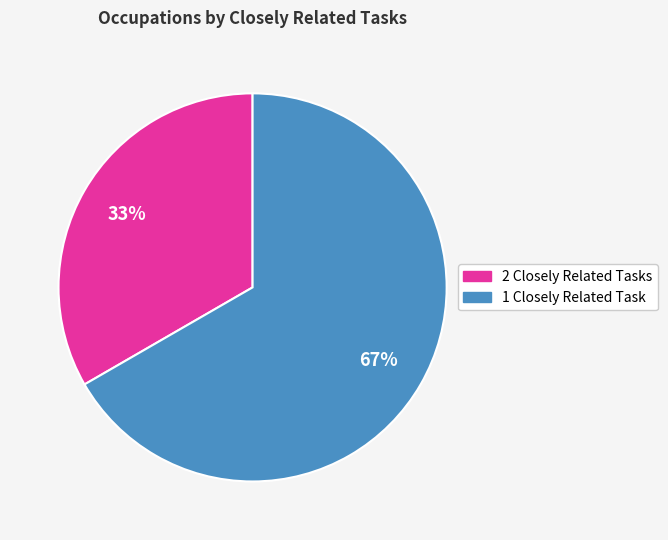

Between 2 Closely Related Tasks and 1 Closely Related Task, which is larger?

1 Closely Related Task